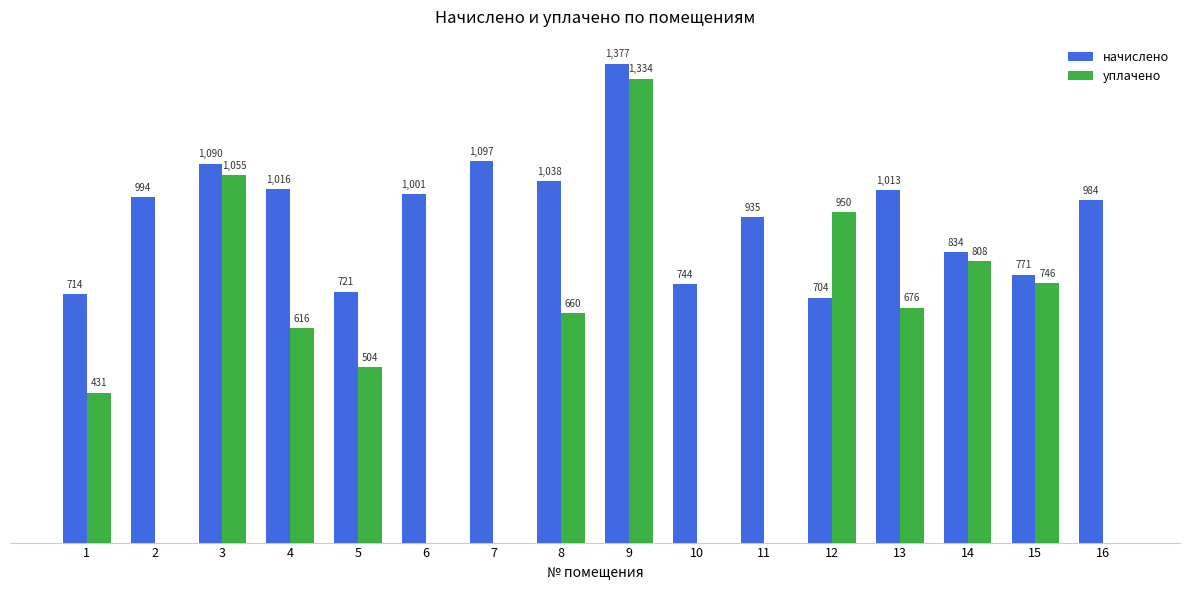

Between 5 and 15, which series saw the biggest shift?

уплачено